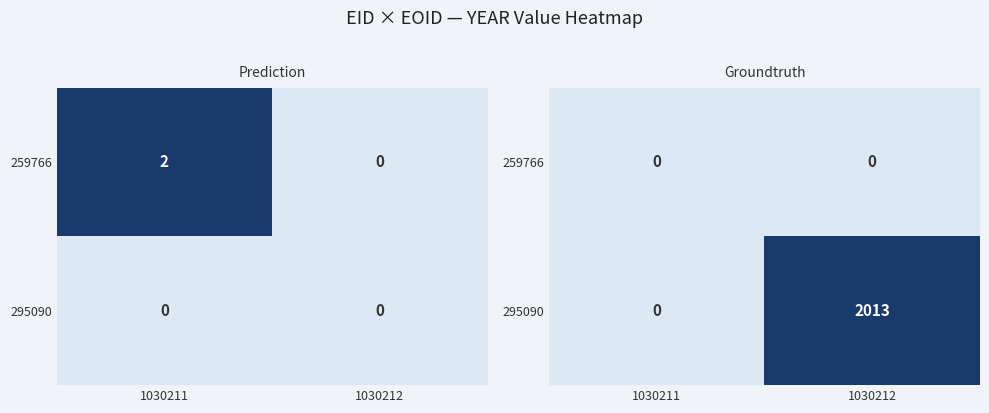

What value does the 295090 series have at 1030212, to the nearest 50?

2000